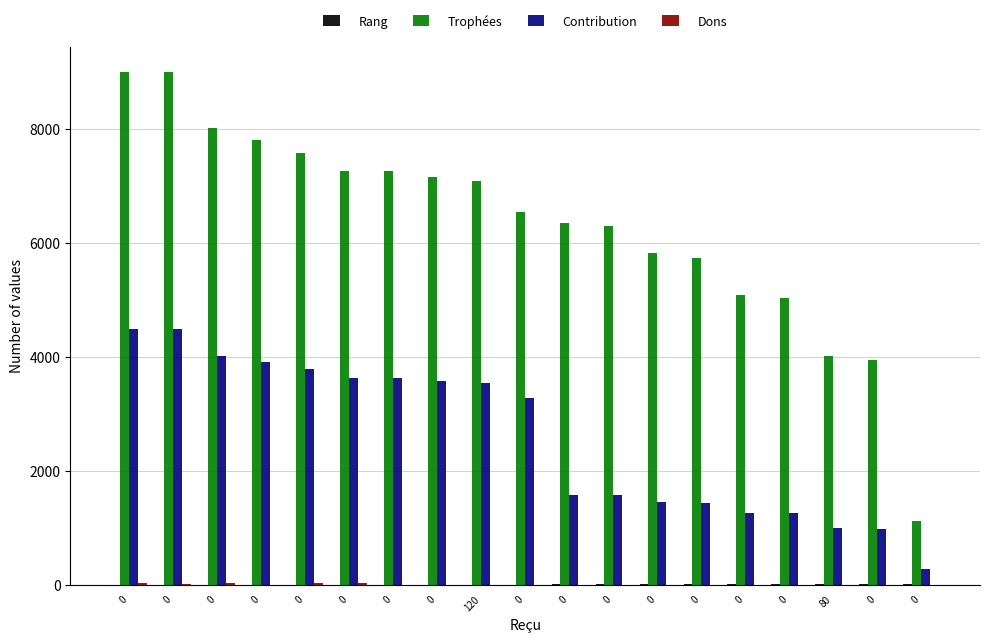

Does the chart contain stacked bars?

No